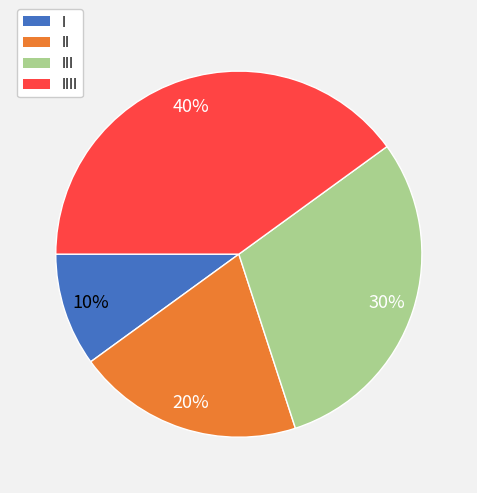

Which category has the biggest portion of the pie?

IIII